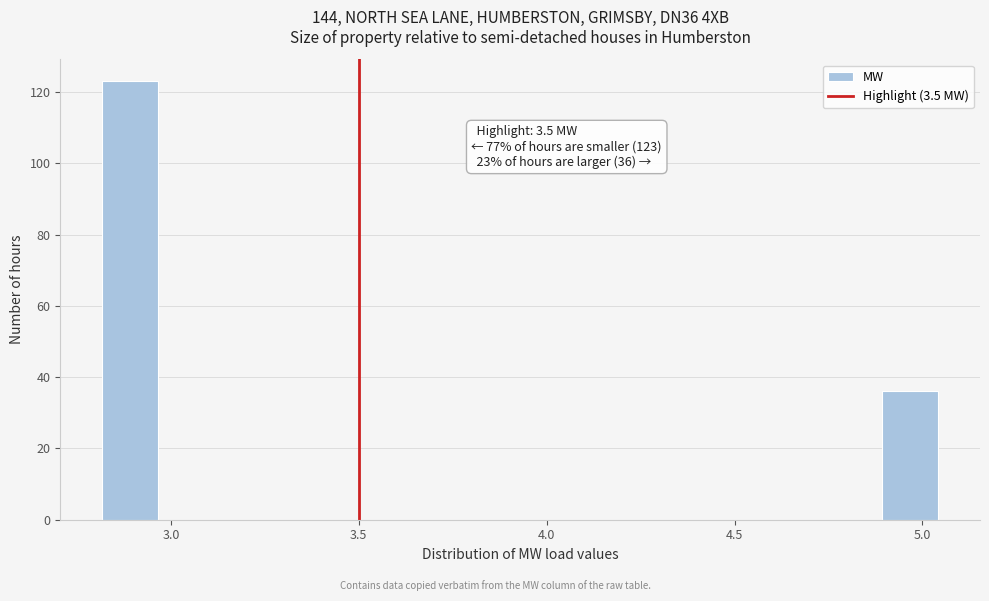

Read against the x-axis, roughly where is the centre of the tallest bar?

2.90